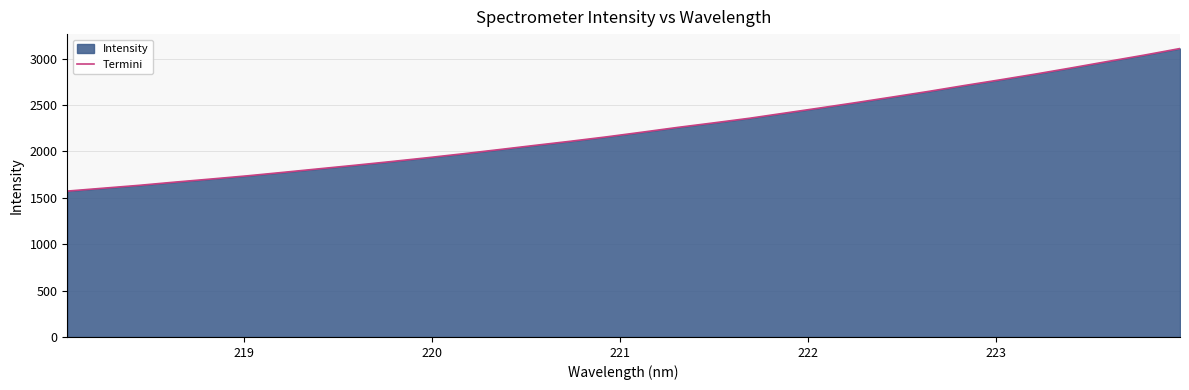

What is the difference between the maximum and minimum values?

1536.8